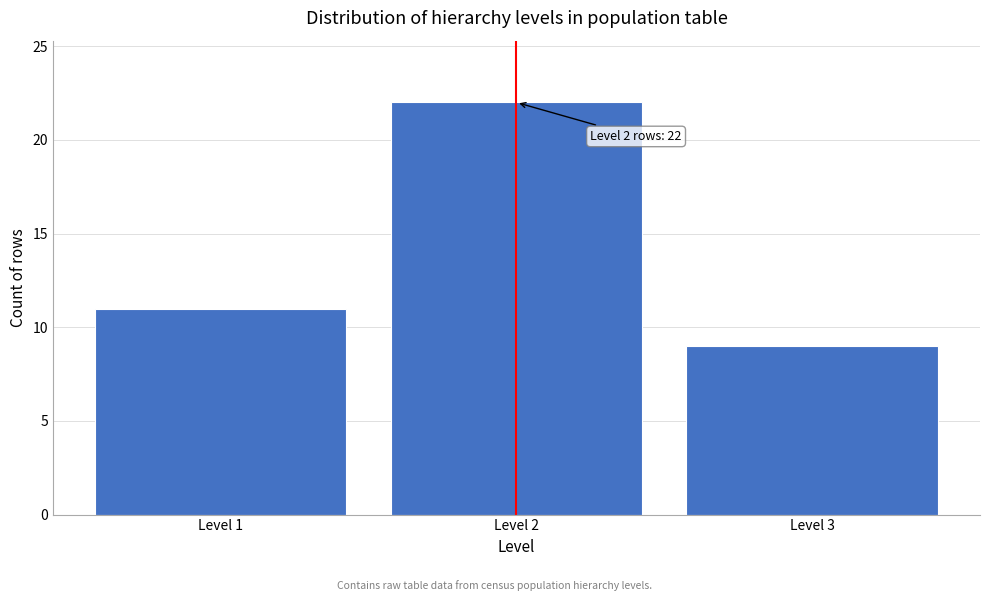

Reading right to left, what are all the values shown in this chart?

Level 3=9	Level 2=22	Level 1=11